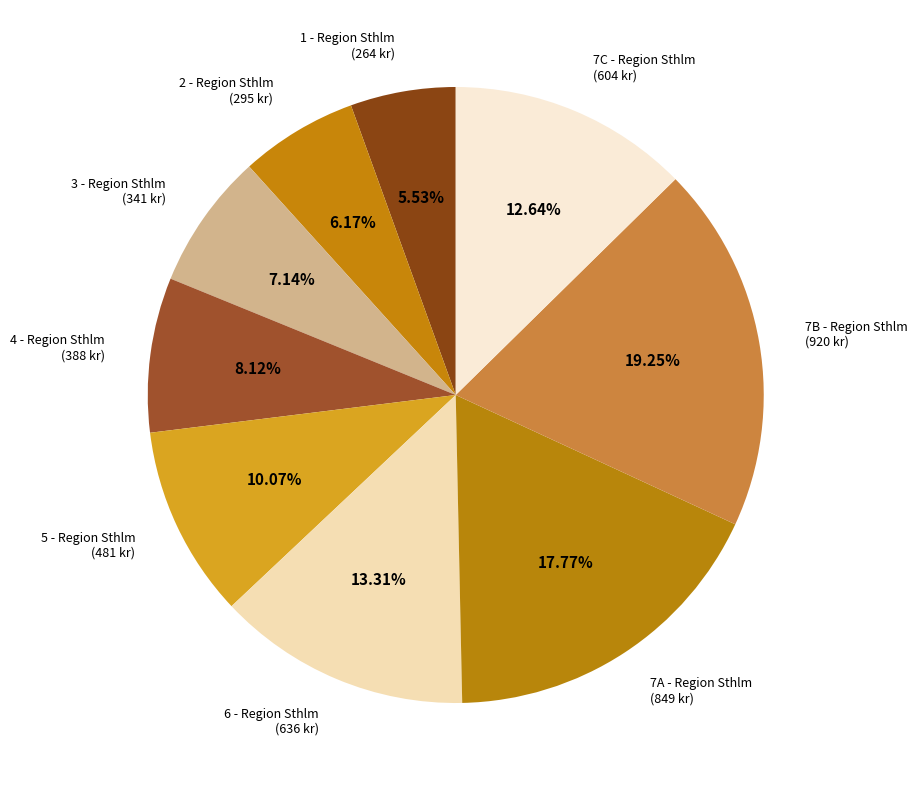

What percentage is the 4 - Region Sthlm slice, to the nearest percent?

8%